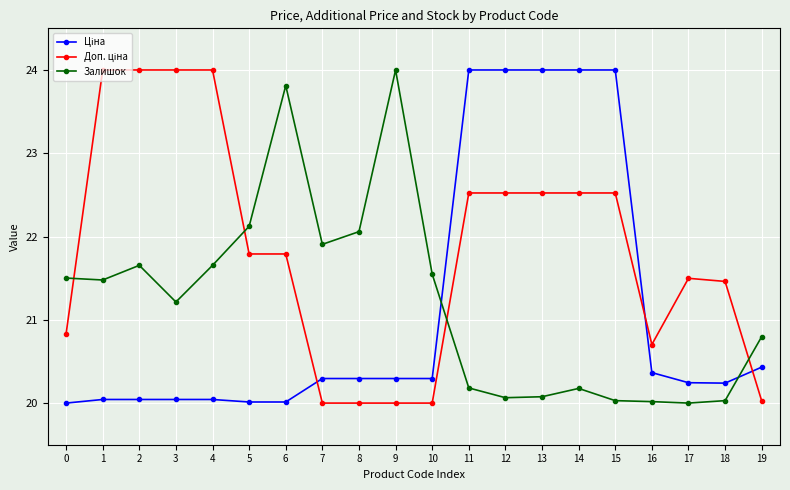

What is the lowest value of the Залишок series?

20.0